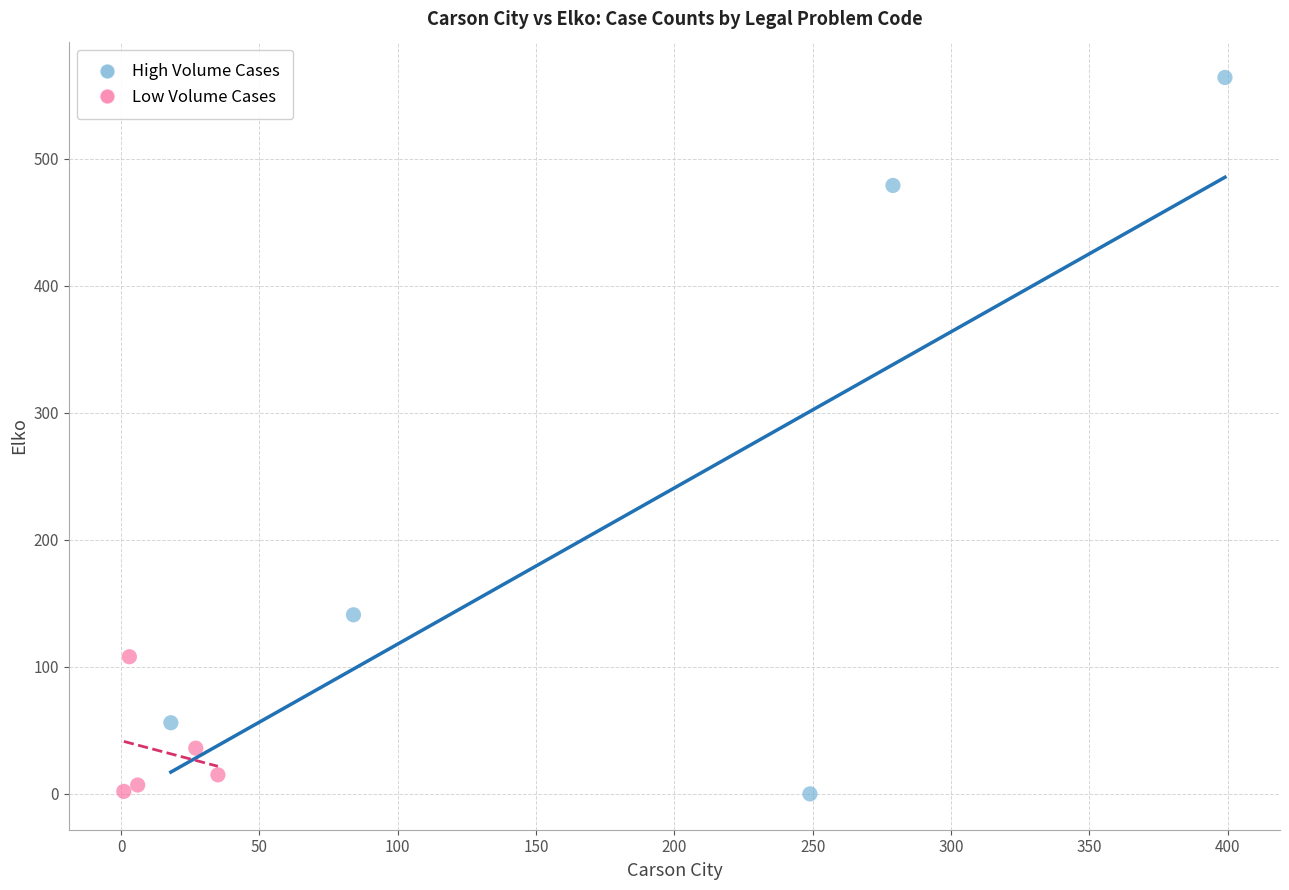

What are all the series names shown in the legend?

High Volume Cases, Low Volume Cases